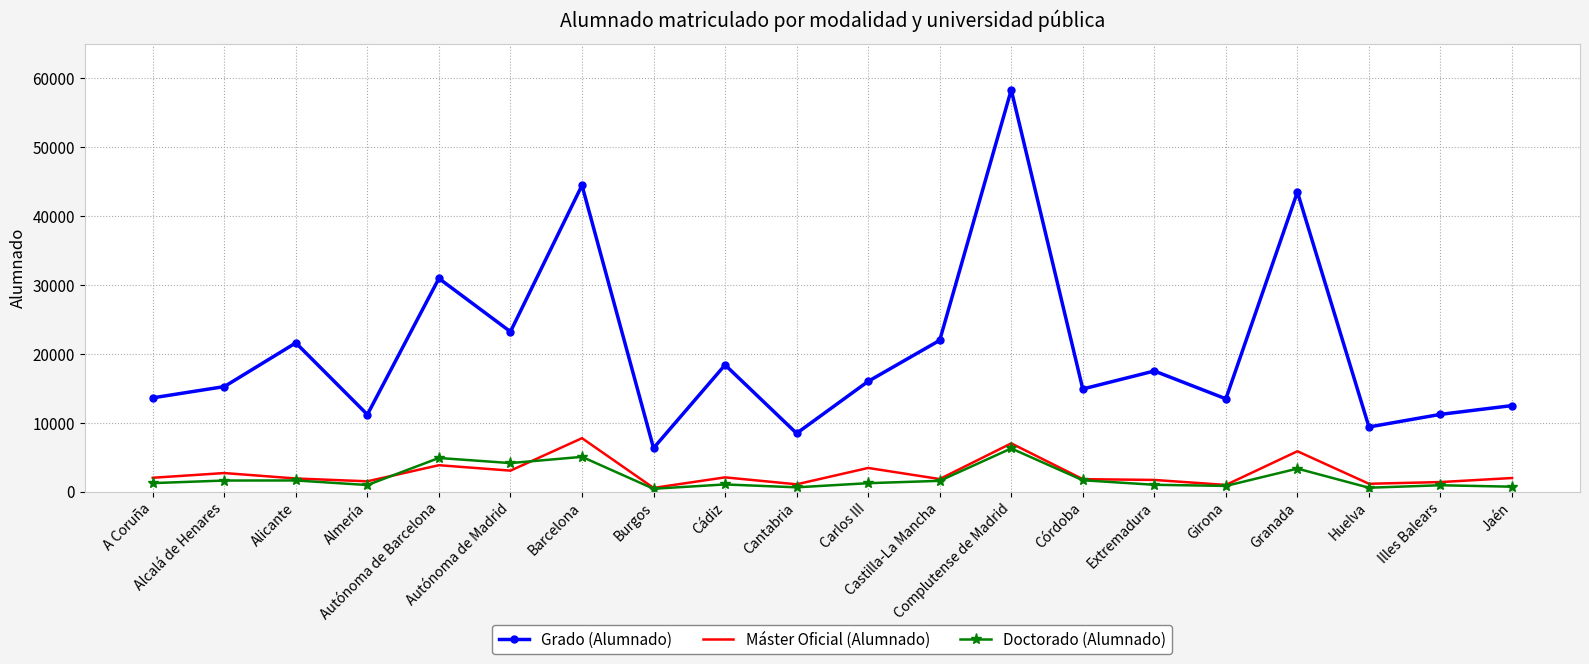

How many values in the Doctorado (Alumnado) series are below 1217?

10